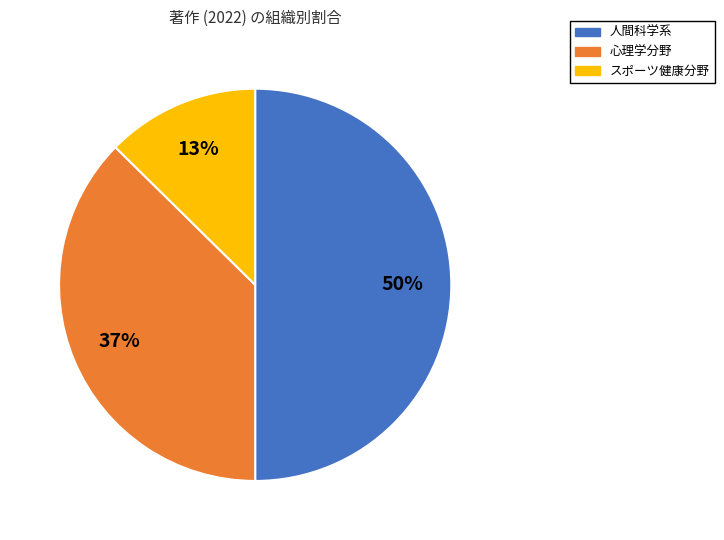

Which has a higher value, 人間科学系 or 心理学分野?

人間科学系